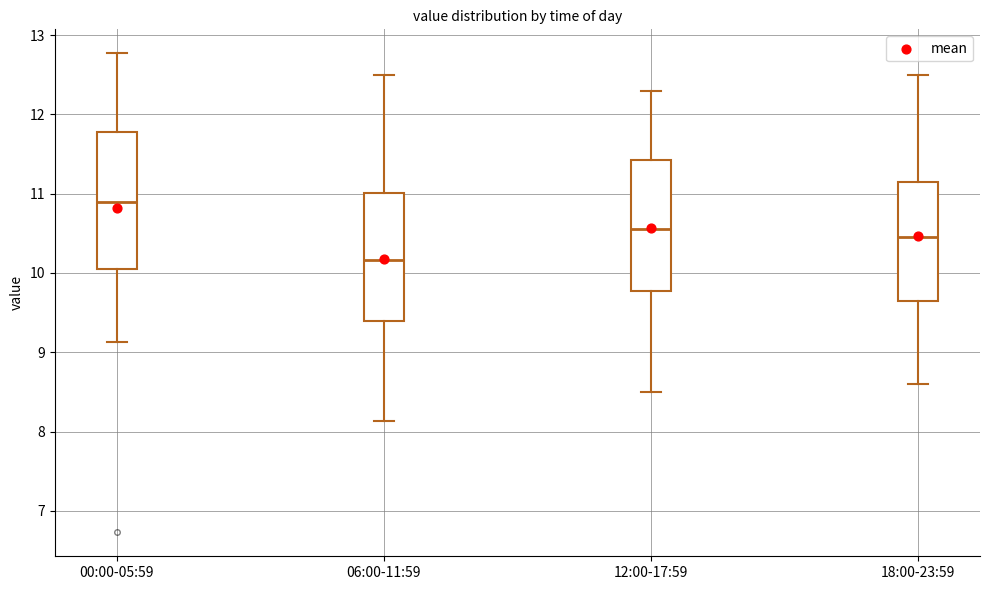

Which box has the lowest median line?

06:00-11:59